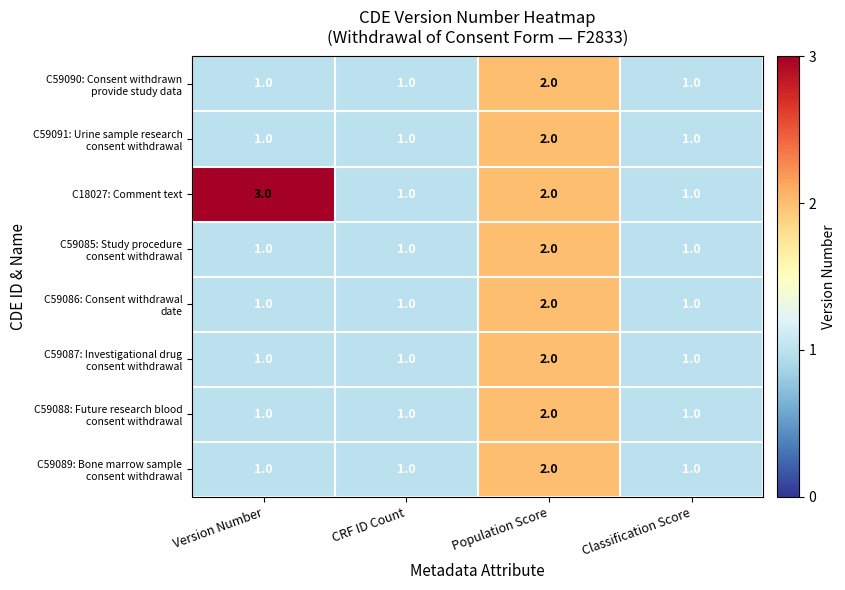

What value does the C18027: Comment text series have at Version Number?

3